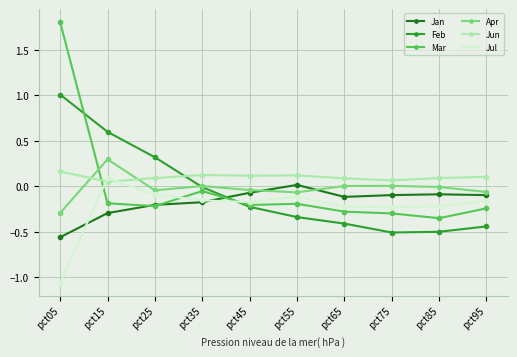

Which series has the largest range (max minus min)?

Mar